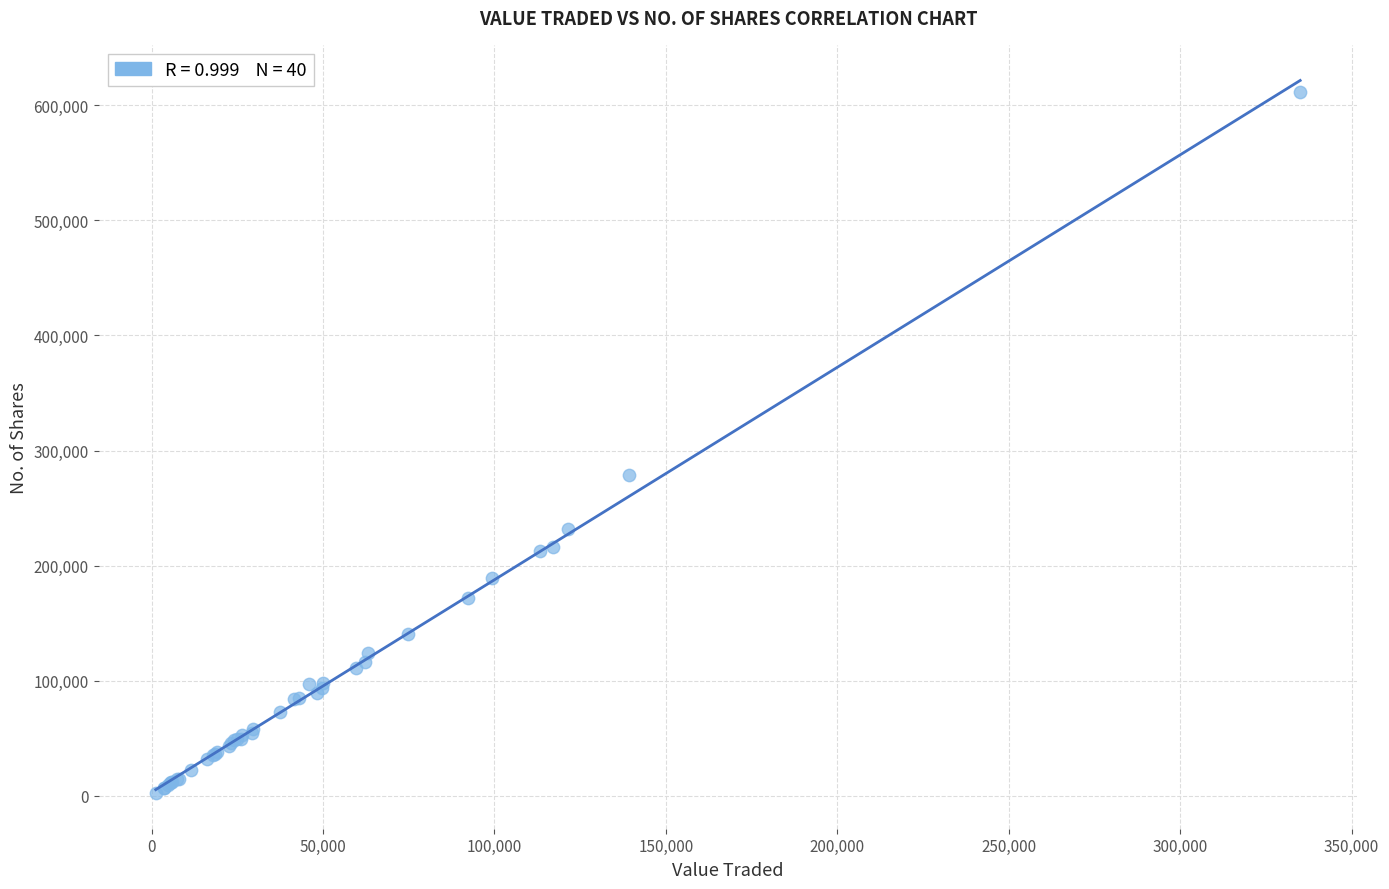

What Y value in the scatter plot is closest to 306711?

278620